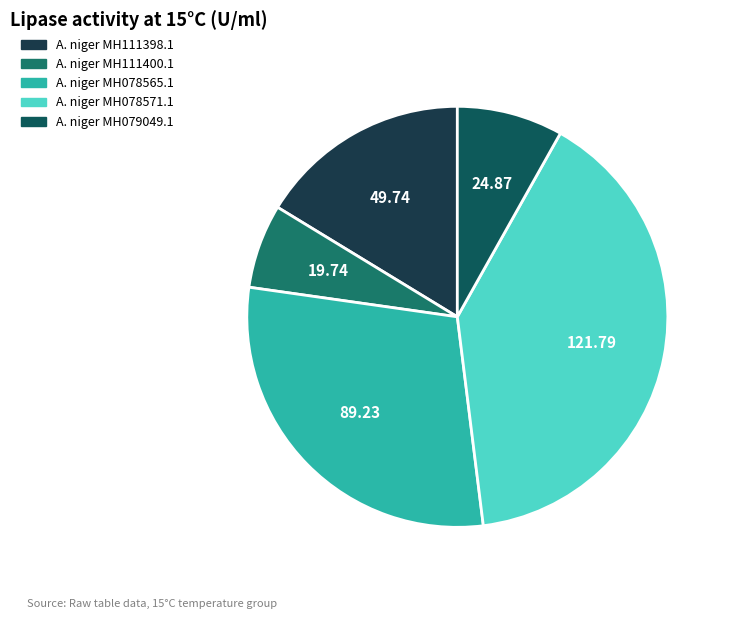

Is A. niger MH078565.1 the majority of the pie?

No